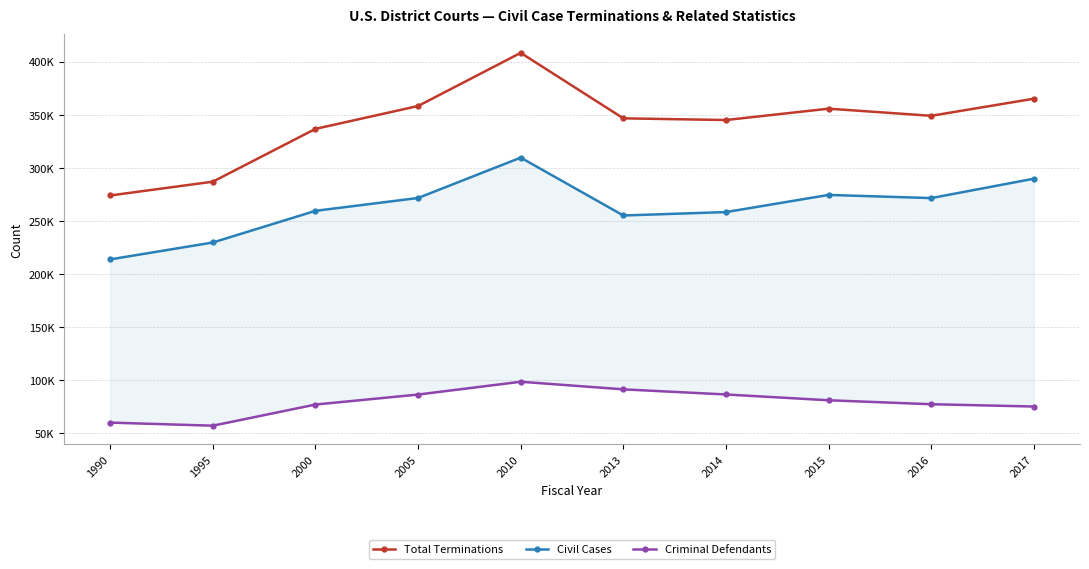

How many data points in Criminal Defendants are less than 81227?

5